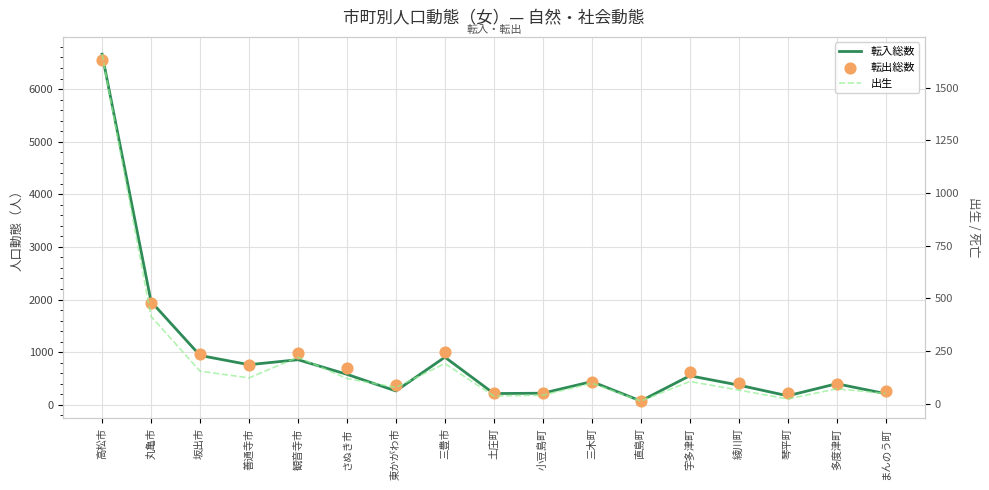

Is the value of 転入総数 at 坂出市 greater than the value of 転出総数 at 小豆島町?

Yes